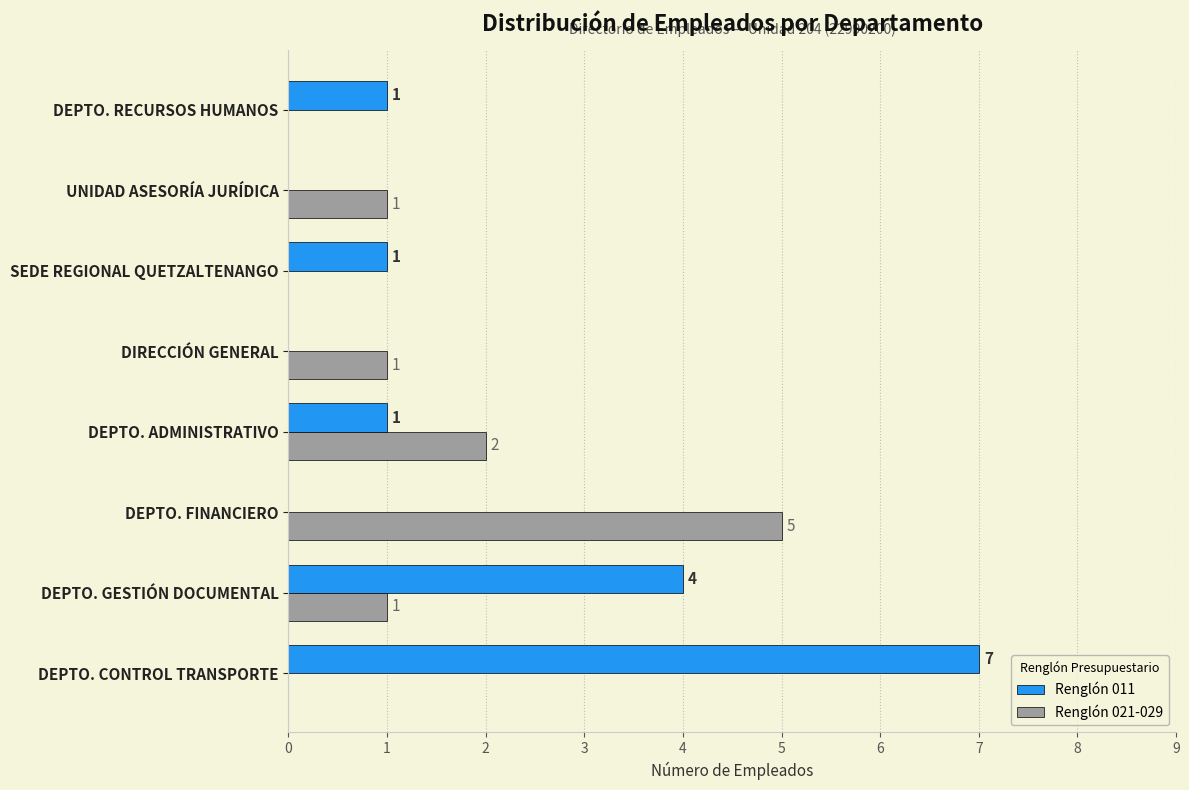

Where is Renglón 011 nearest to the value 3?

DEPTO. GESTIÓN DOCUMENTAL